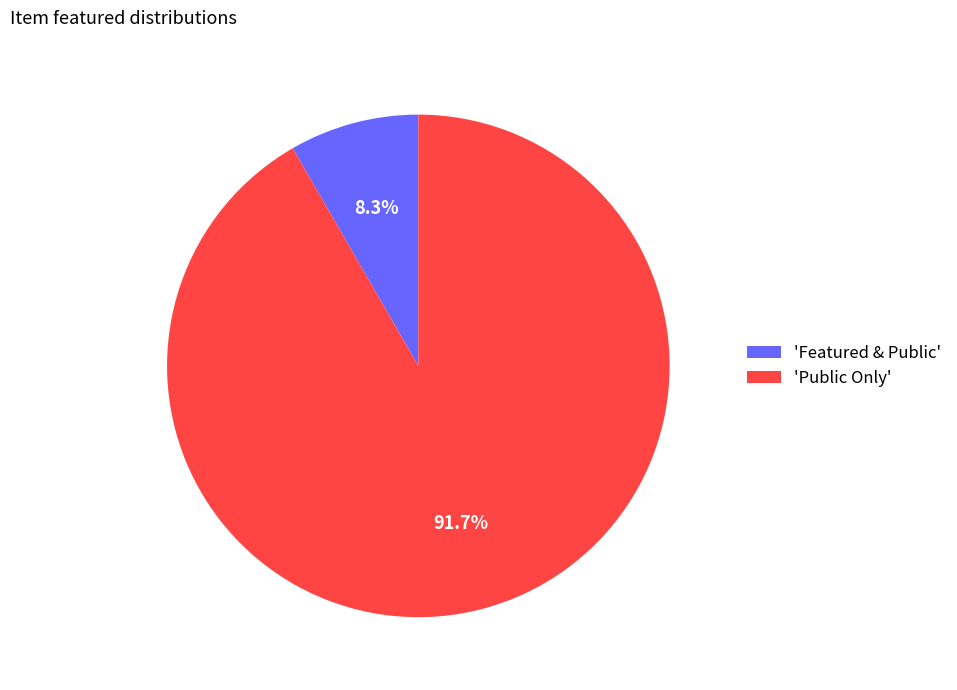

Between 'Featured & Public' and 'Public Only', which is larger?

'Public Only'